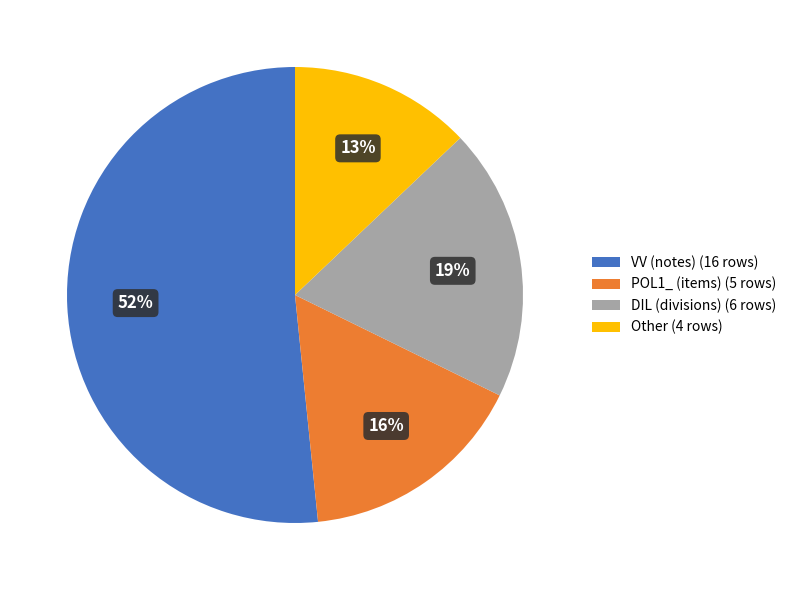

Is the sum of DIL (divisions) (6 rows) and VV (notes) (16 rows) greater than half?

Yes